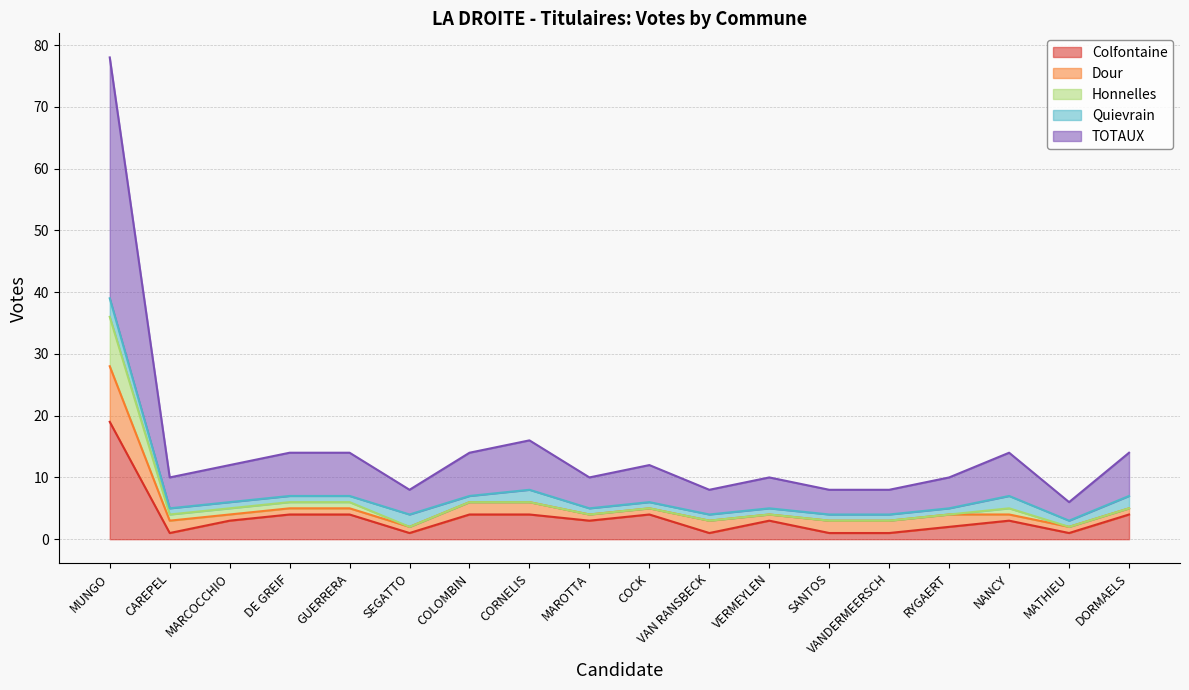

What is the total value across all series at MAROTTA?

10